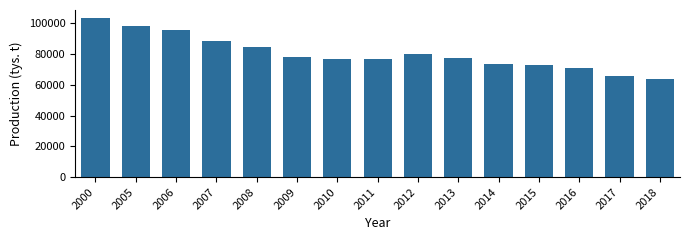

What is the minimum value shown in the chart?

63814.0